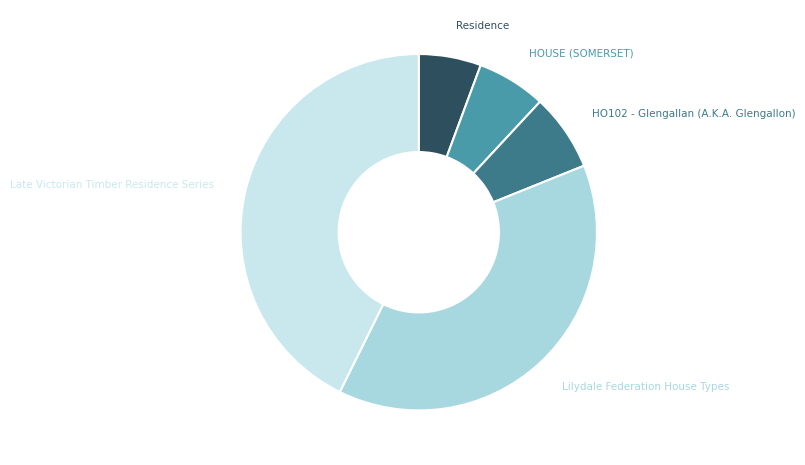

Combined, do HO102 - Glengallan (A.K.A. Glengallon) and Residence account for over 50%?

No